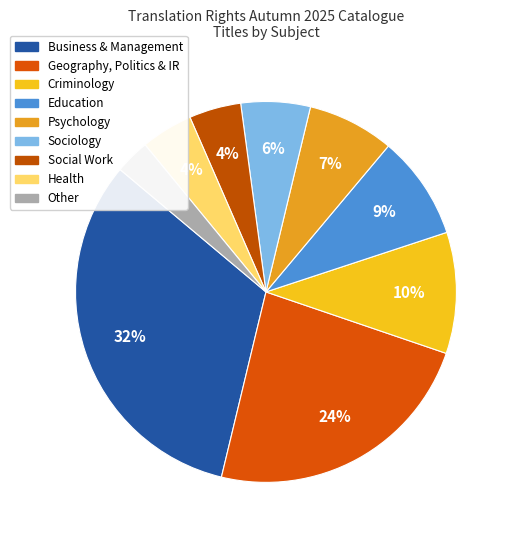

To the nearest percent, what percentage of the pie is Education?

9%